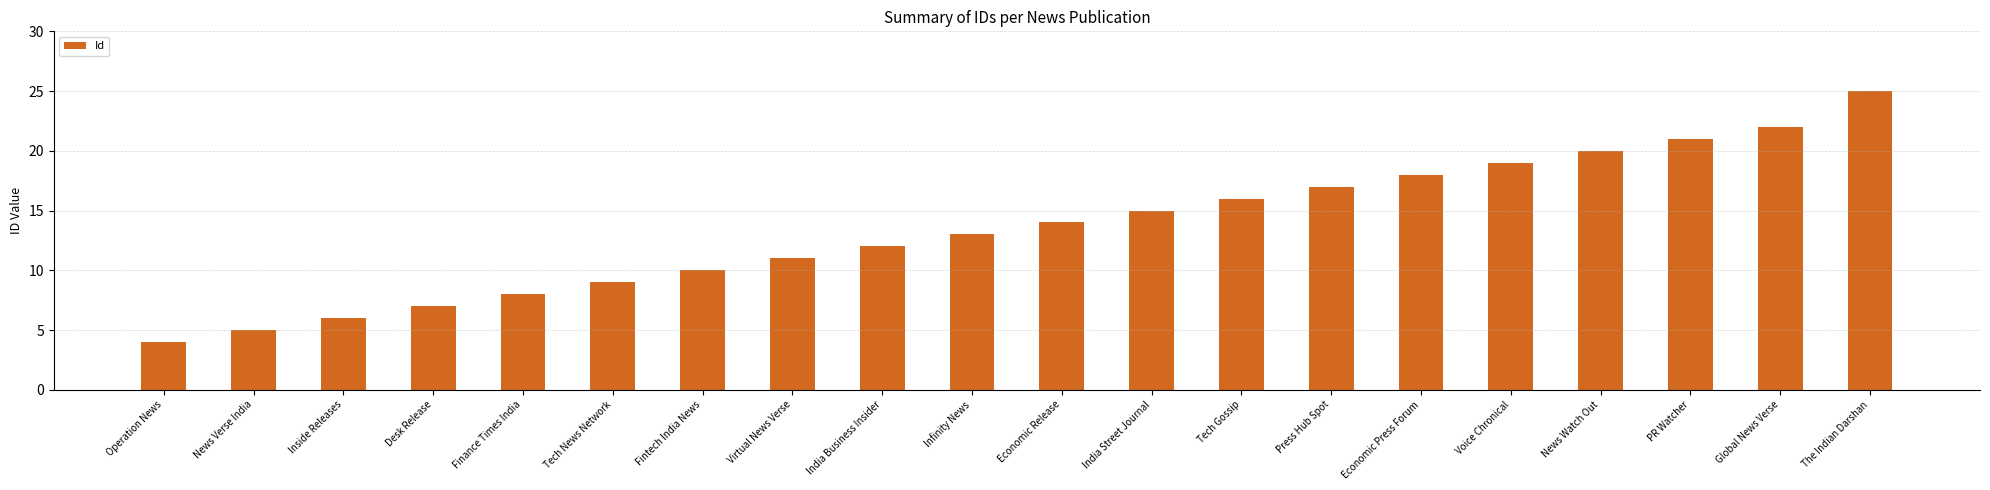

What is the approximate value at Voice Chronical, to the nearest 10?

20